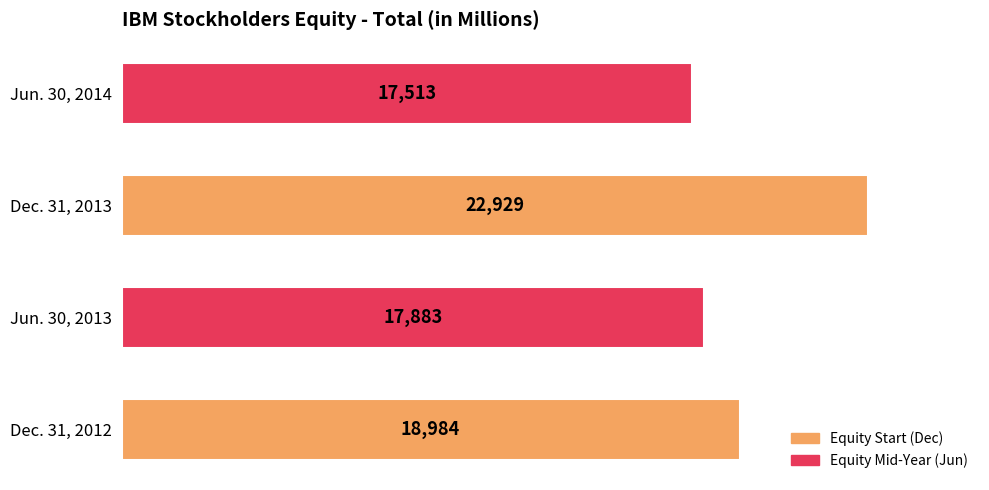

What is the minimum value shown in the chart?

17513